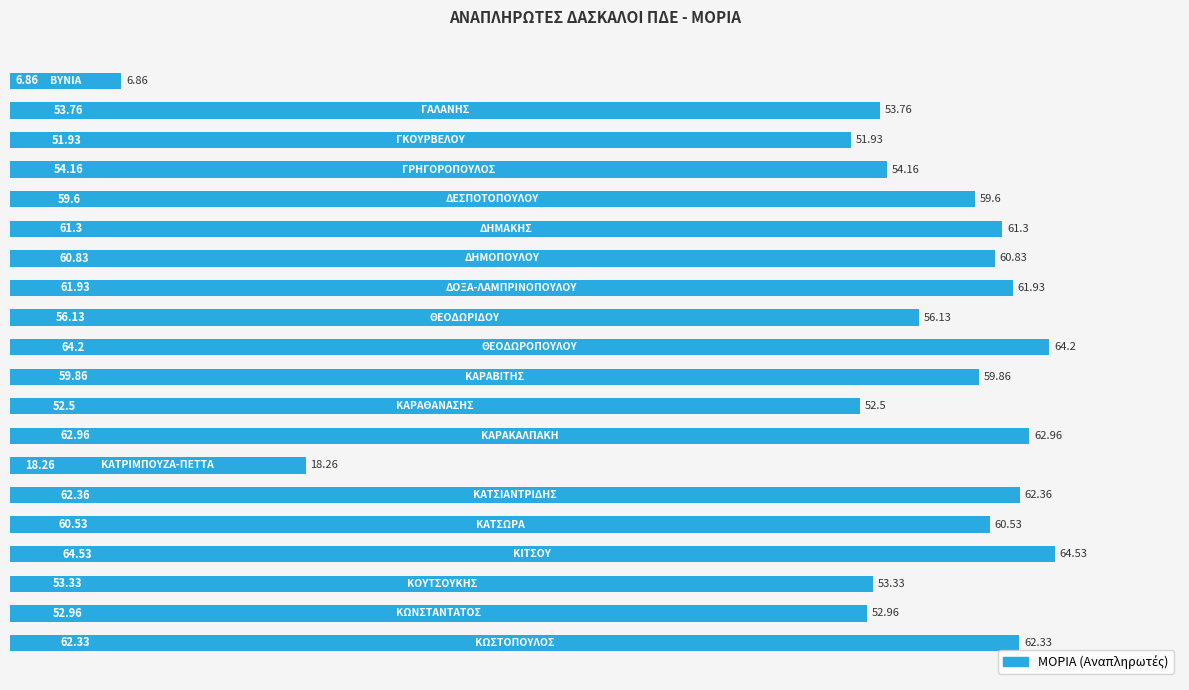

What is the average value?

54.0